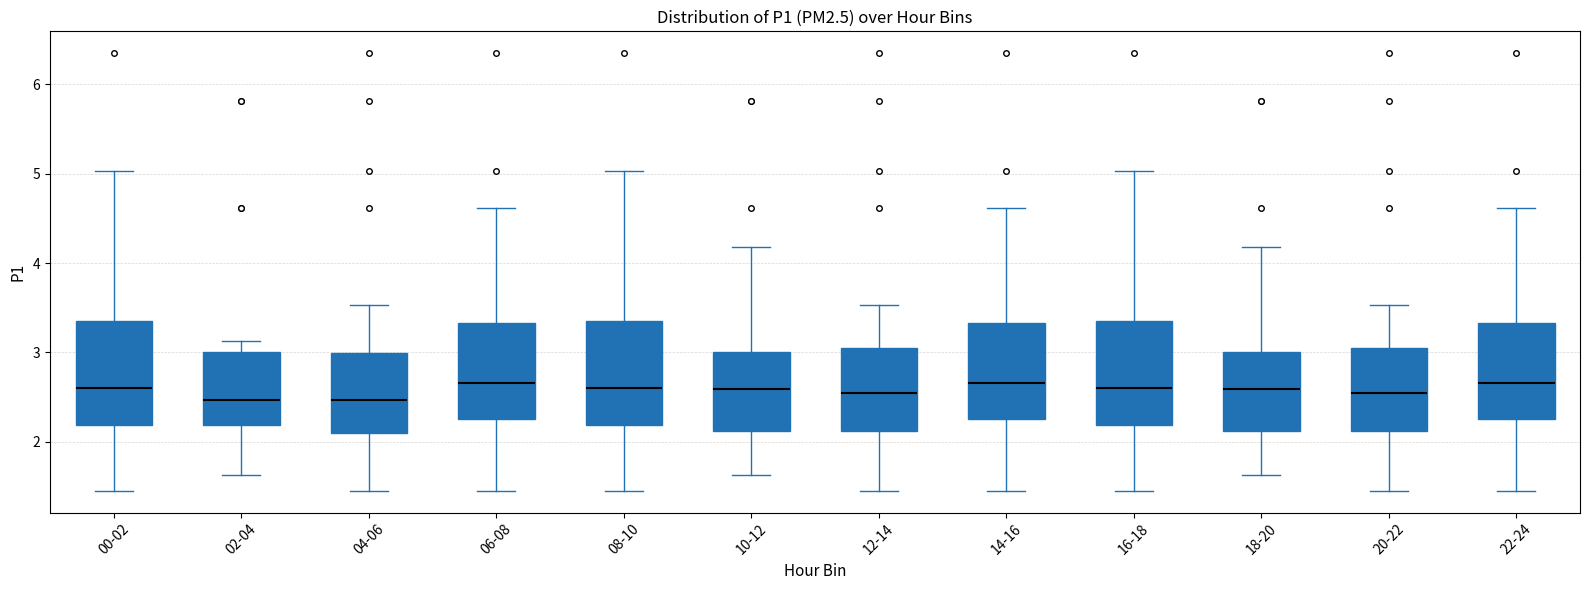

Reading left to right, transcribe this box plot: for each box, give where its median line is, the range the box spans, and where its two whiskers end, as read against the y-axis. The values are not printed on the chart, so give them approximately, as read against the axis.

00-02: median 2.6, box 2.2 to 3.3, whiskers 1.5 to 5.0
02-04: median 2.5, box 2.2 to 3.0, whiskers 1.6 to 3.1
04-06: median 2.5, box 2.1 to 3.0, whiskers 1.5 to 3.5
06-08: median 2.7, box 2.3 to 3.3, whiskers 1.5 to 4.6
08-10: median 2.6, box 2.2 to 3.3, whiskers 1.5 to 5.0
10-12: median 2.6, box 2.1 to 3.0, whiskers 1.6 to 4.2
12-14: median 2.5, box 2.1 to 3.1, whiskers 1.5 to 3.5
14-16: median 2.7, box 2.3 to 3.3, whiskers 1.5 to 4.6
16-18: median 2.6, box 2.2 to 3.3, whiskers 1.5 to 5.0
18-20: median 2.6, box 2.1 to 3.0, whiskers 1.6 to 4.2
20-22: median 2.5, box 2.1 to 3.1, whiskers 1.5 to 3.5
22-24: median 2.7, box 2.3 to 3.3, whiskers 1.5 to 4.6